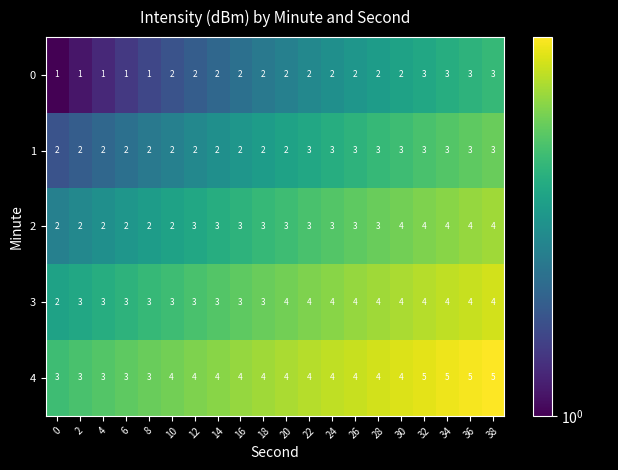

What is the sum of all 3 values?

69